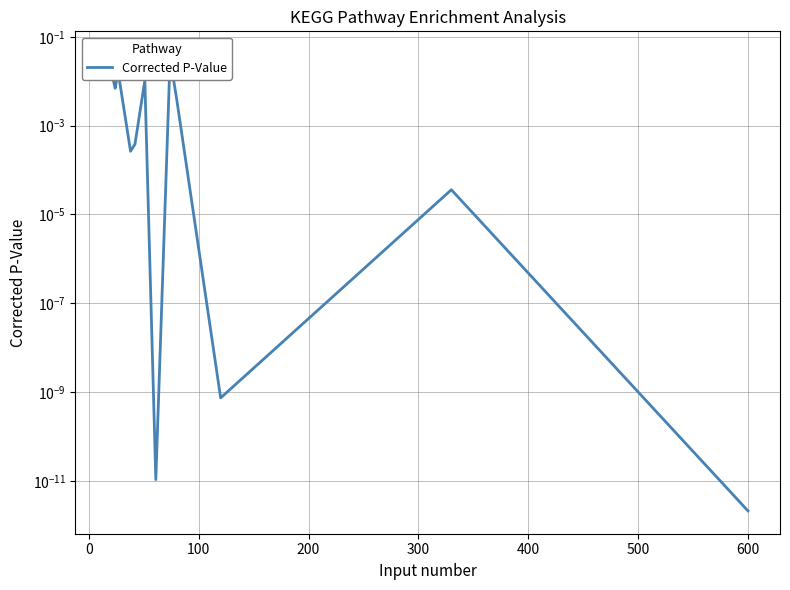

Does the chart have visible grid lines?

Yes